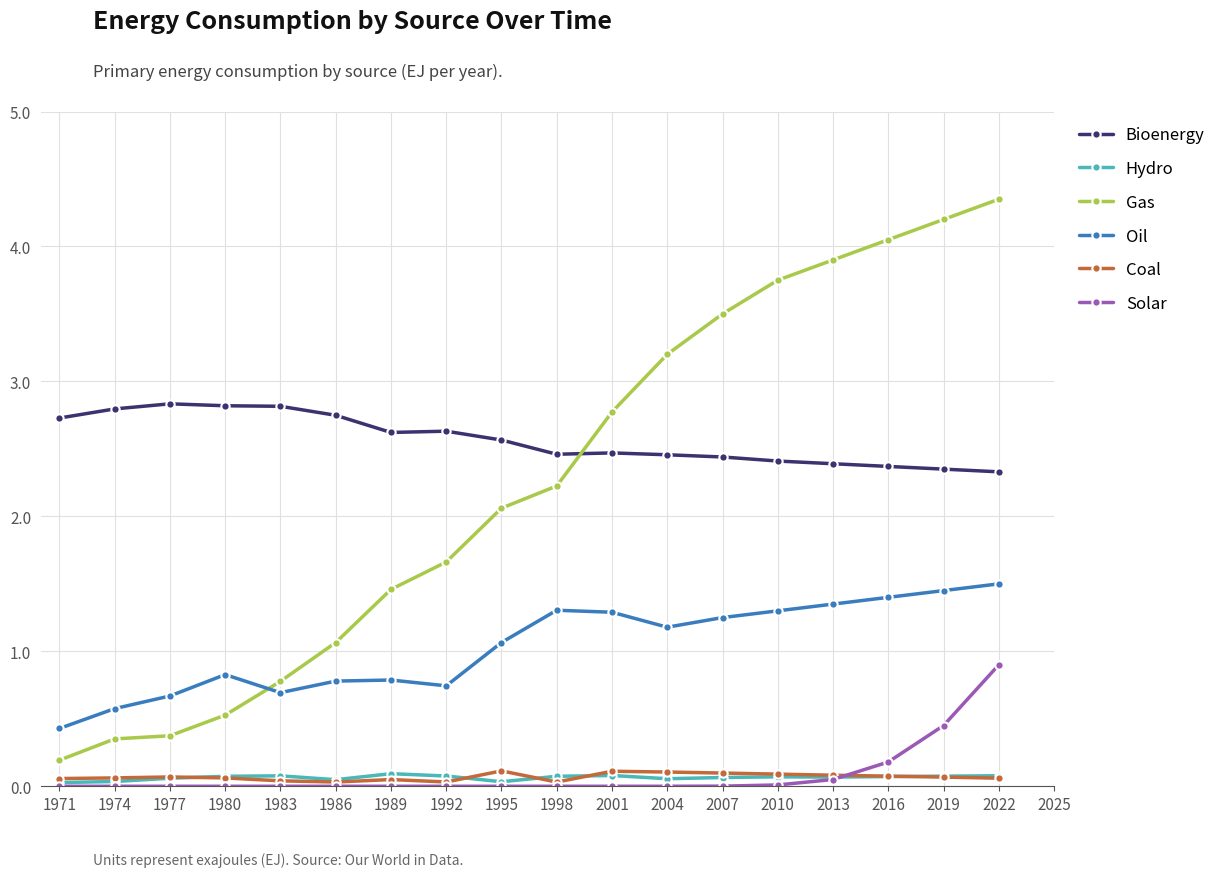

Which series has the largest range (max minus min)?

Gas